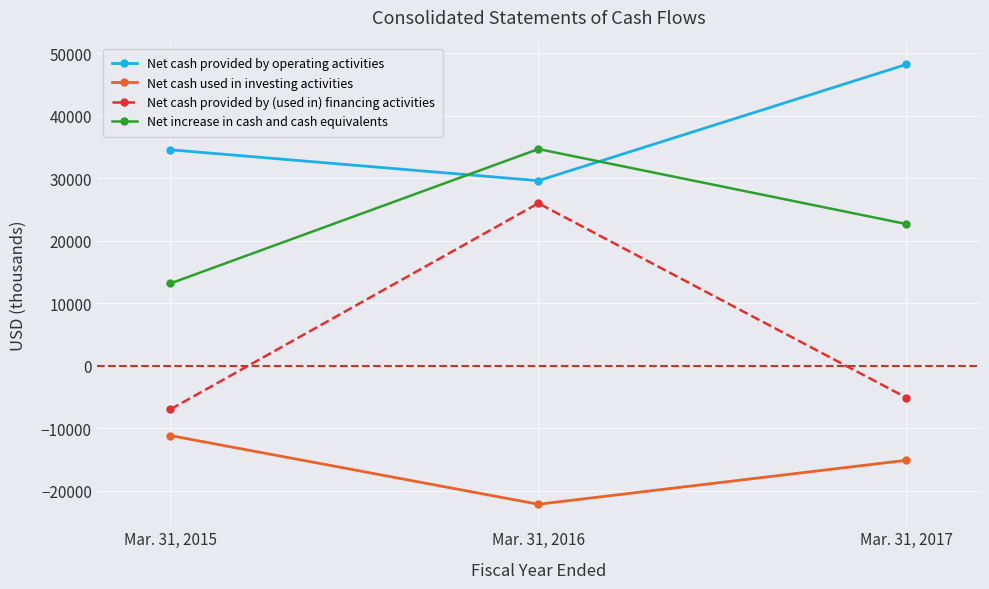

At Mar. 31, 2016, list the series in order from smallest to largest.

Net cash used in investing activities, Net cash provided by (used in) financing activities, Net cash provided by operating activities, Net increase in cash and cash equivalents